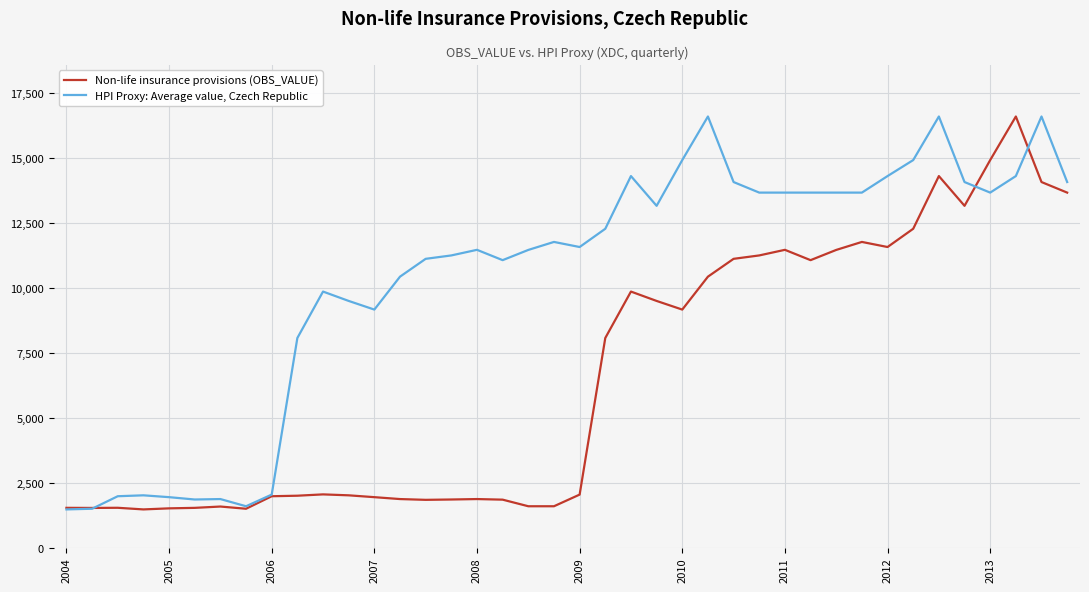

Rank the series by their average value, from highest to lowest.

HPI Proxy: Average value, Czech Republic, Non-life insurance provisions (OBS_VALUE)